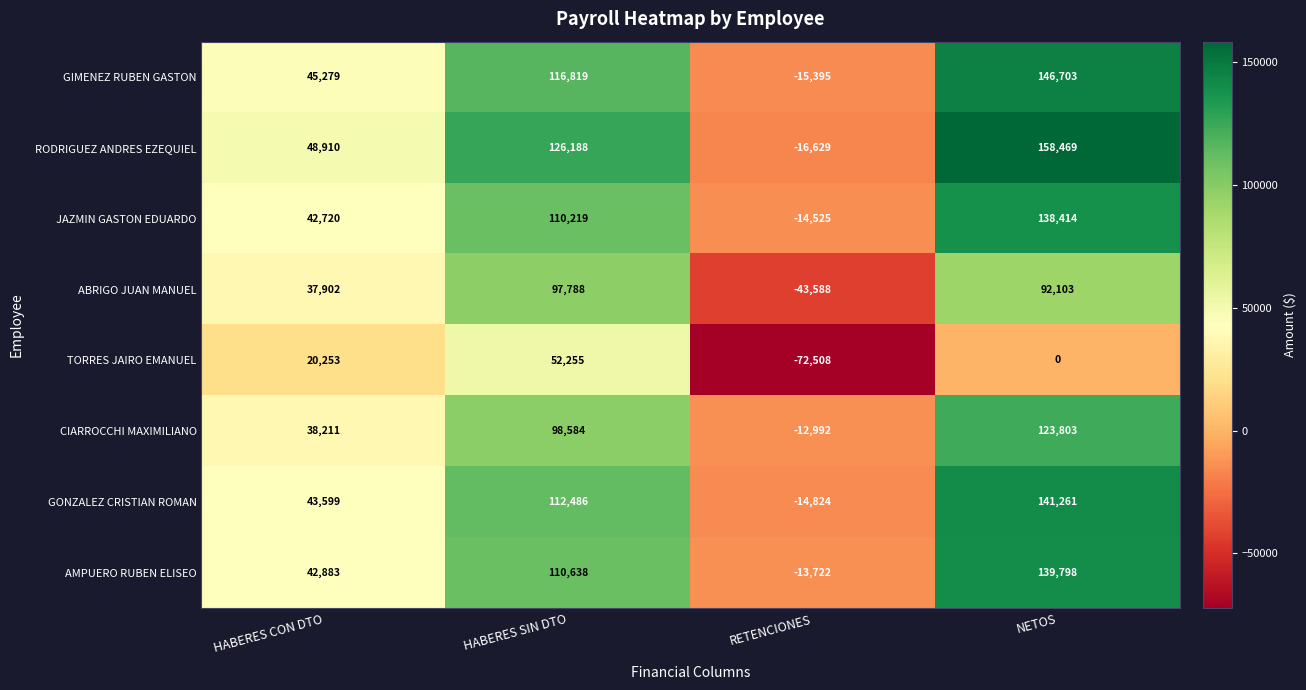

Count the CIARROCCHI MAXIMILIANO values in the range 38211 to 123803.

3